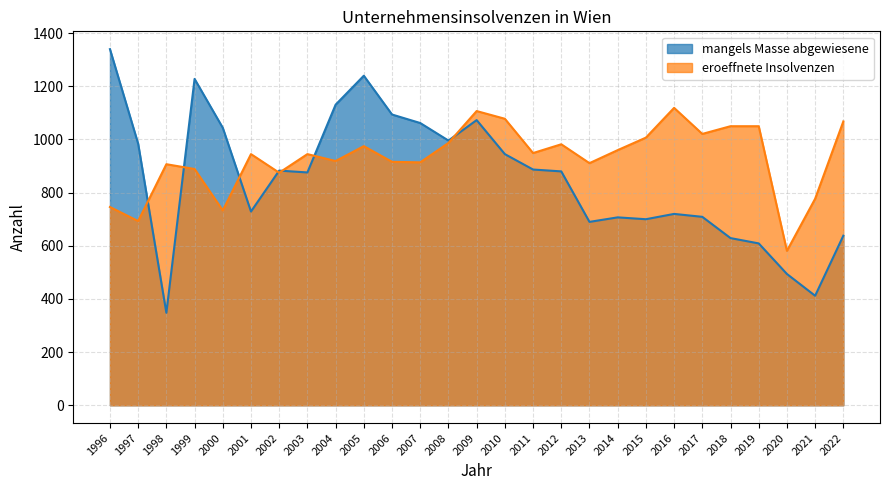

How many interior local peaks does the eroeffnete Insolvenzen series have?

7